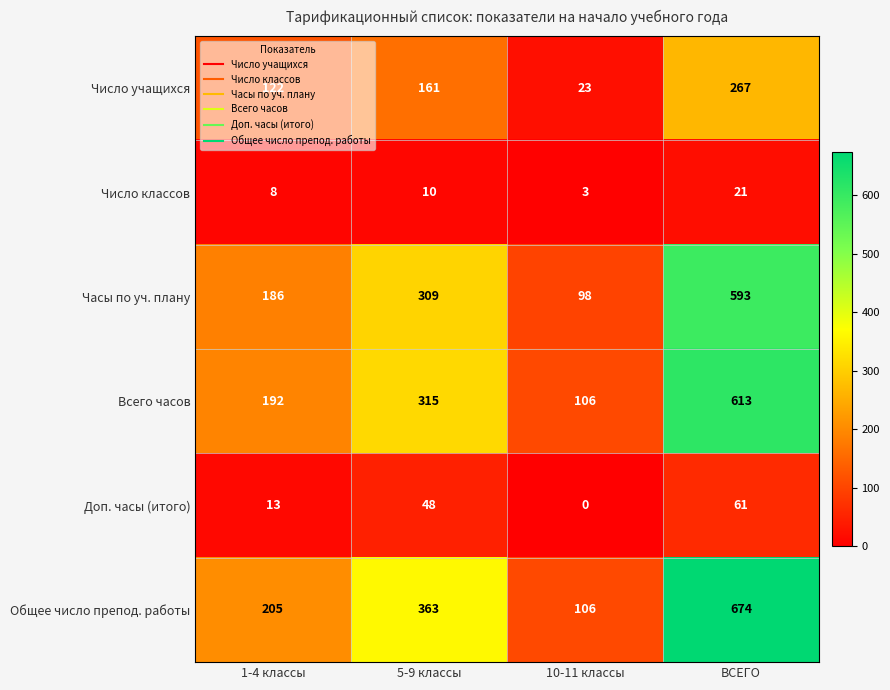

At which category is the sum across all series the highest?

ВСЕГО